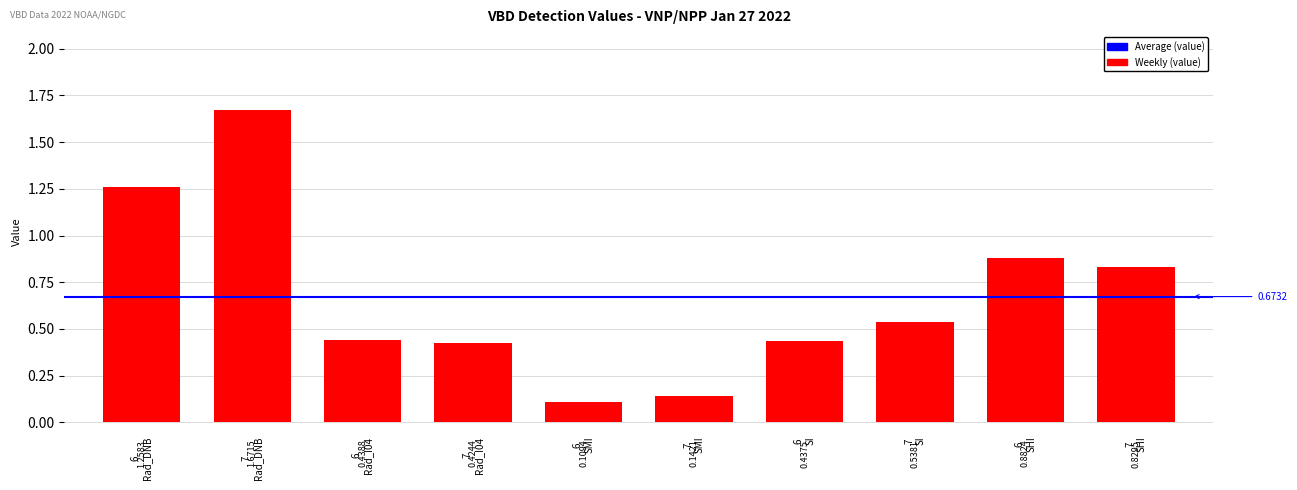

Does the chart contain any negative values?

No